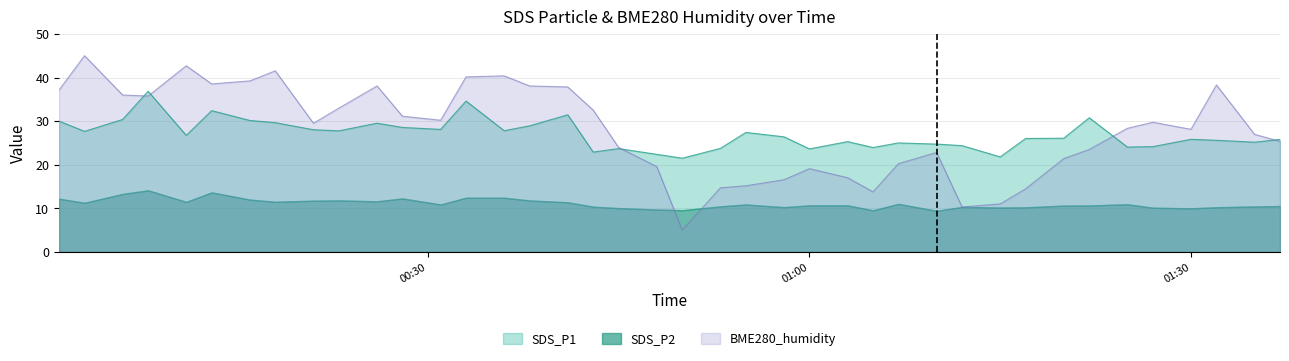

What is the highest value of the BME280_humidity series?

45.0